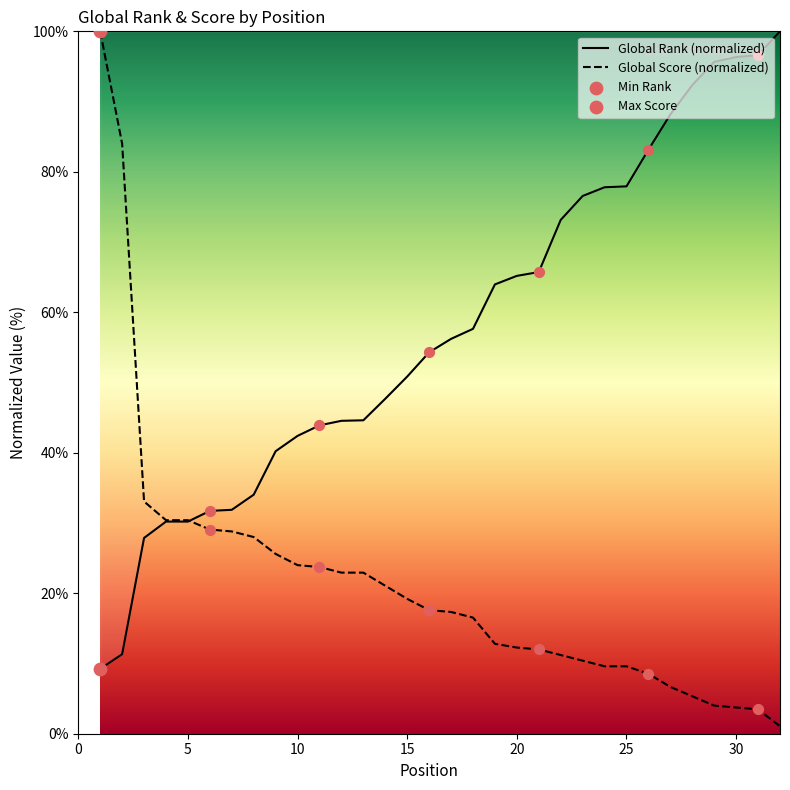

Which series has the widest spread of Y values?

Global Score